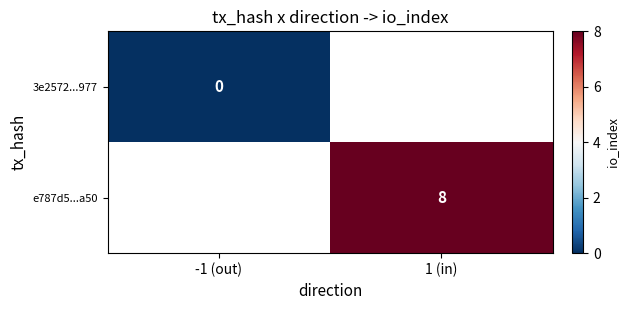

At how many categories does at least one series exceed 0?

1